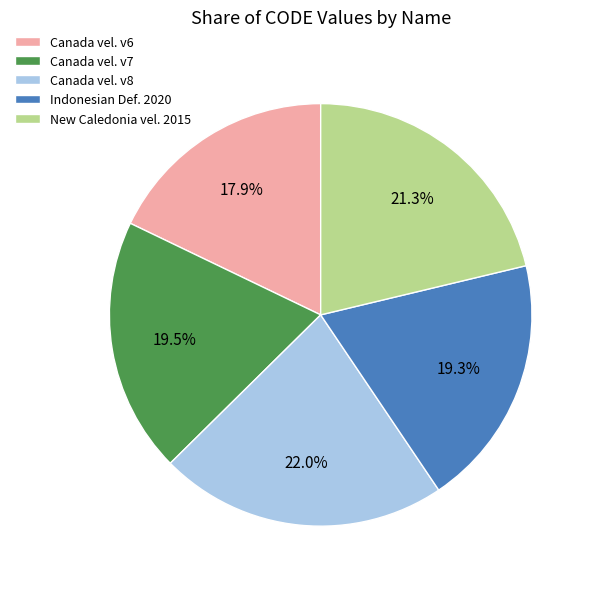

Combined, do Canada vel. v8 and Canada vel. v7 account for over 50%?

No